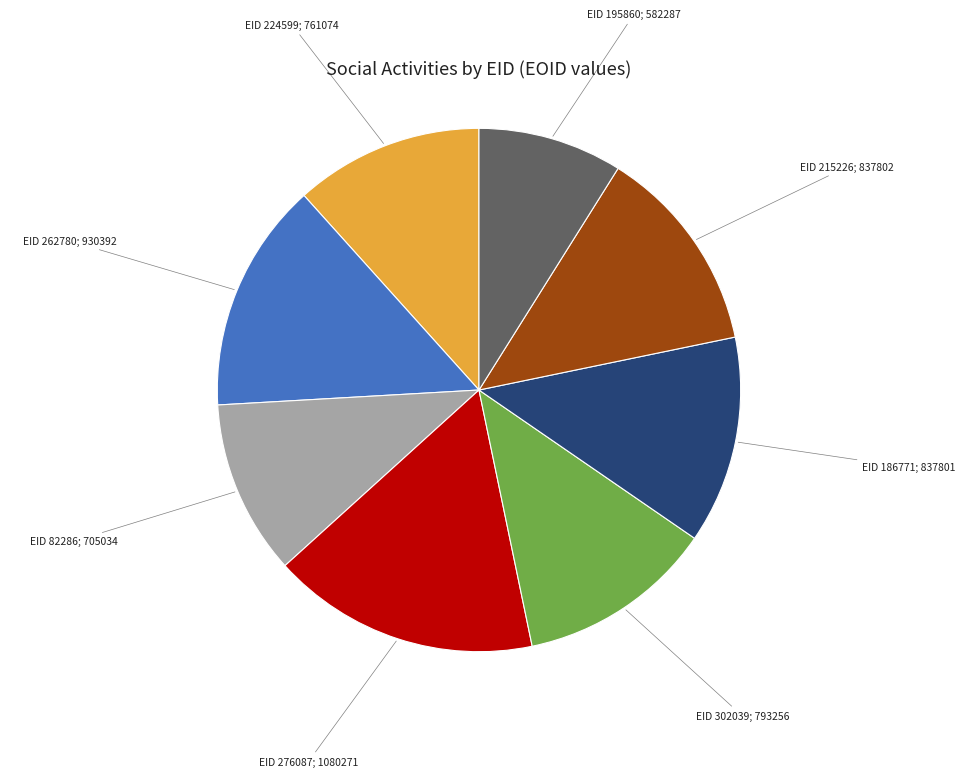

Does any single category account for the majority?

No